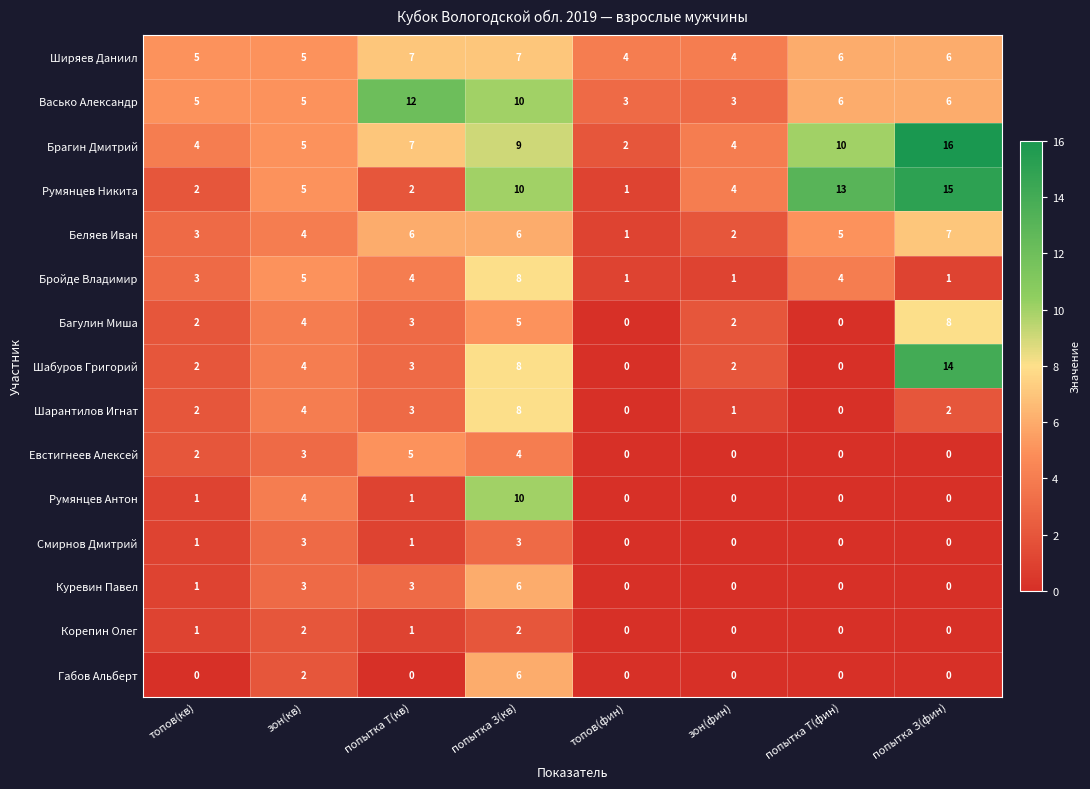

What is the sum of the Васько Александр values at попытка З(кв) and зон(фин)?

13